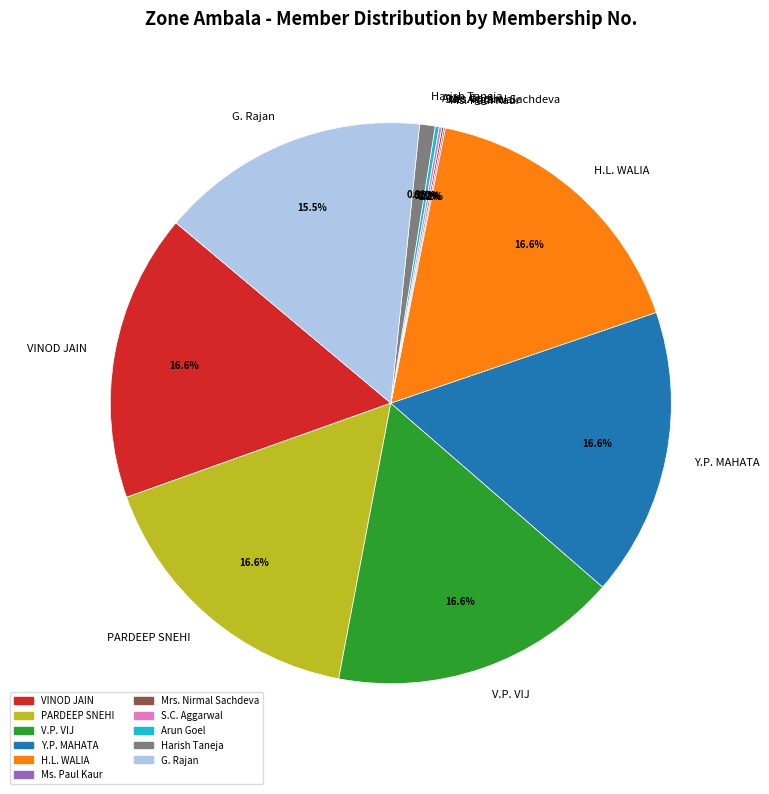

What percentage is NOT represented by H.L. WALIA?

83.4%